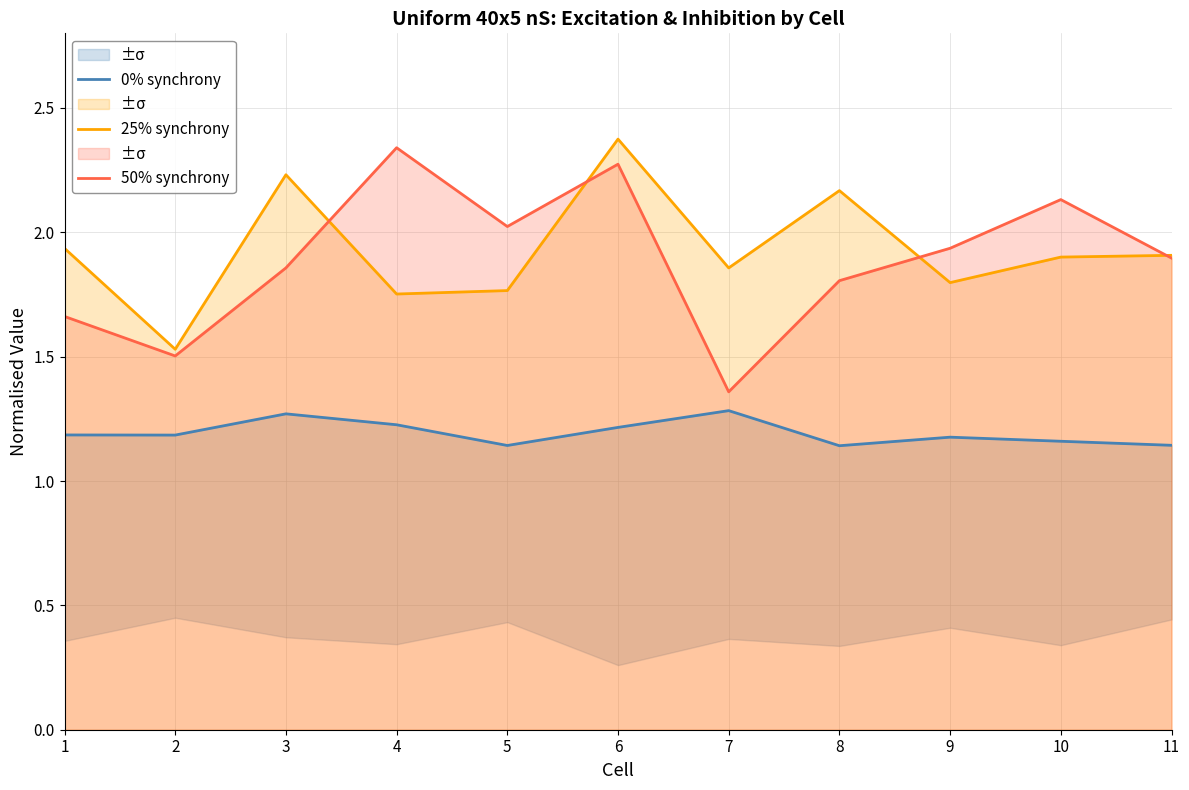

Reading left to right, what are all the values shown in this chart?

0% synchrony: 1.2	1.2	1.3	1.2	1.1	1.2	1.3	1.1	1.2	1.2	1.1
25% synchrony: 1.9	1.5	2.2	1.8	1.8	2.4	1.9	2.2	1.8	1.9	1.9
50% synchrony: 1.7	1.5	1.9	2.3	2.0	2.3	1.4	1.8	1.9	2.1	1.9